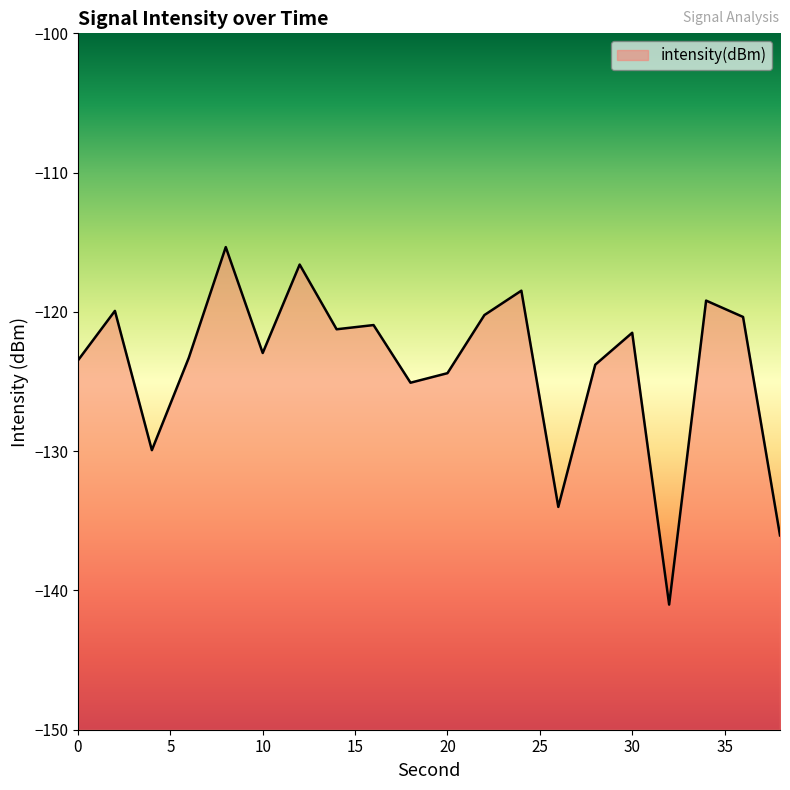

What is the maximum value shown in the chart?

-115.3